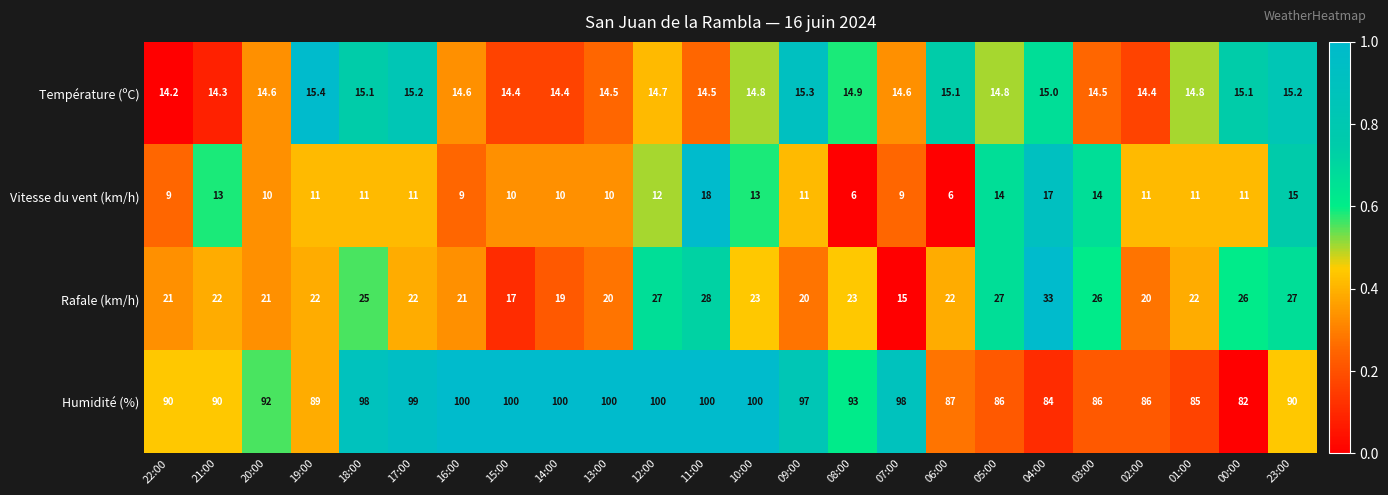

Is it true that Humidité (%) equals 53.1 at 23:00?

False